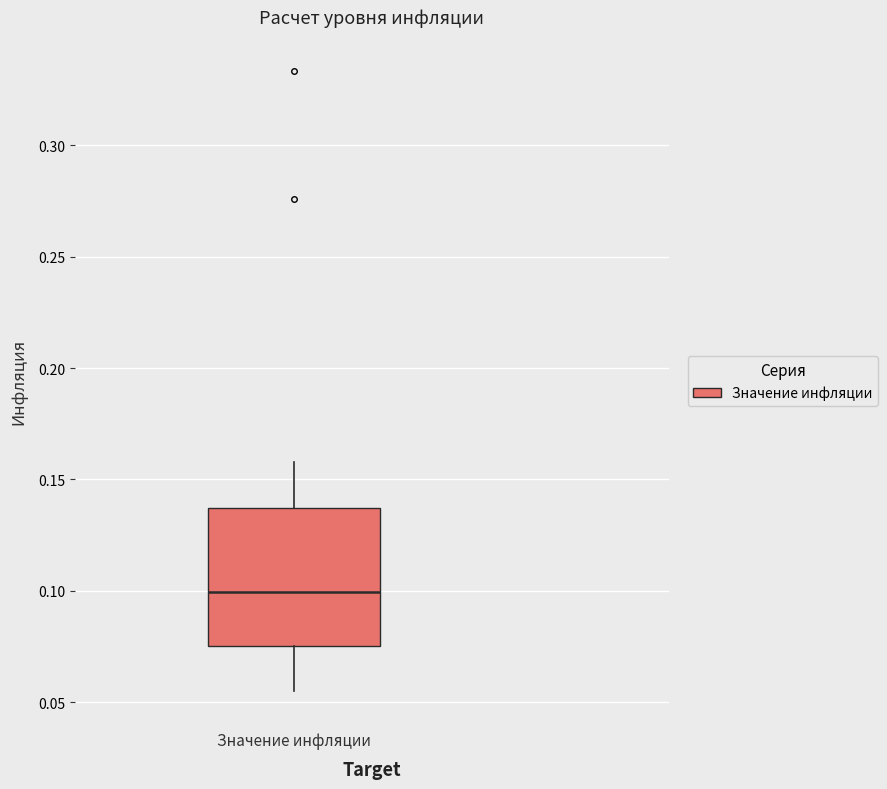

Read this box plot against the y-axis: the position of the median line, the range covered by the box, and the ends of both whiskers. The values are not printed on the chart, so give them approximately, as read against the axis.

median 0.100, box 0.075 to 0.135, whiskers 0.055 to 0.160